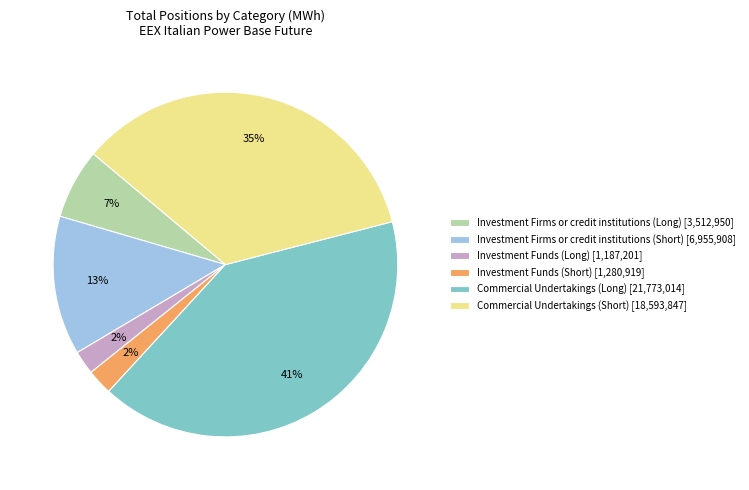

To the nearest percent, what percentage of the pie is Investment Funds (Long) [1,187,201]?

2%